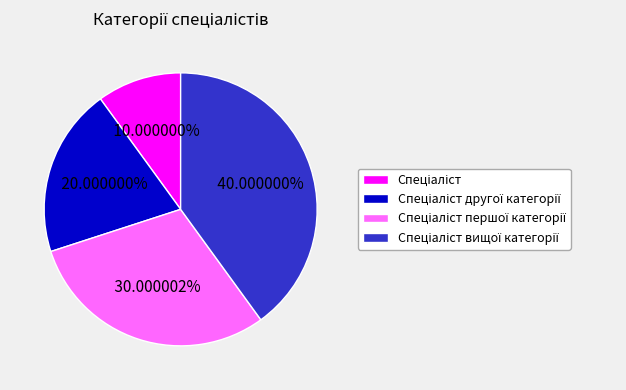

Is there a majority slice in this chart?

No